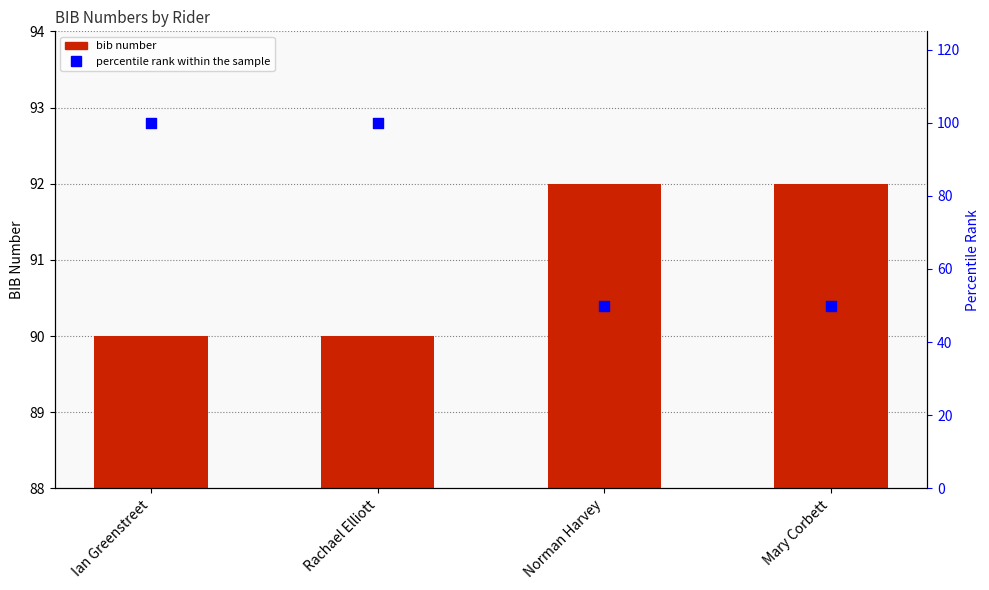

At how many categories does at least one series exceed 87?

4